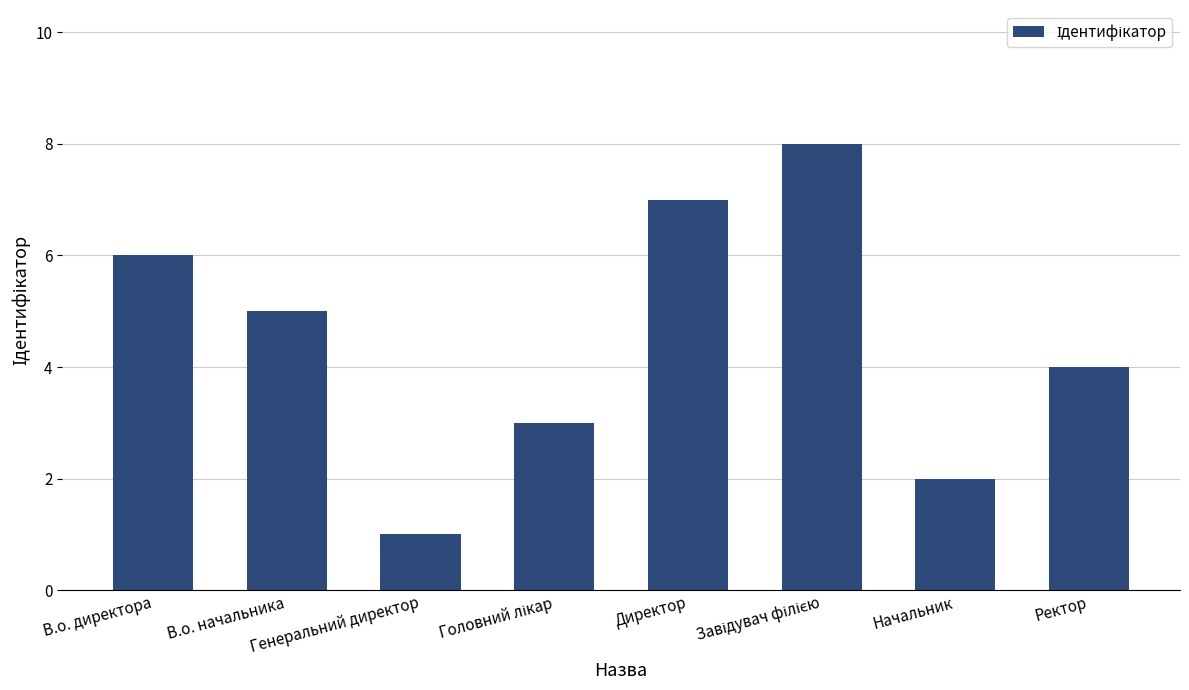

What is the label of the 8th bar from the left?

Ректор